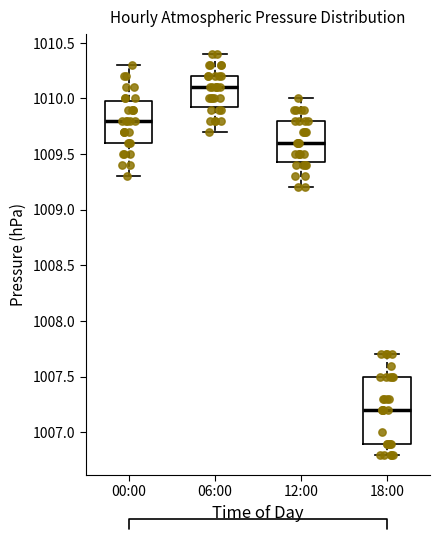

Comparing the boxes themselves (not the whiskers), which one is the tallest?

18:00